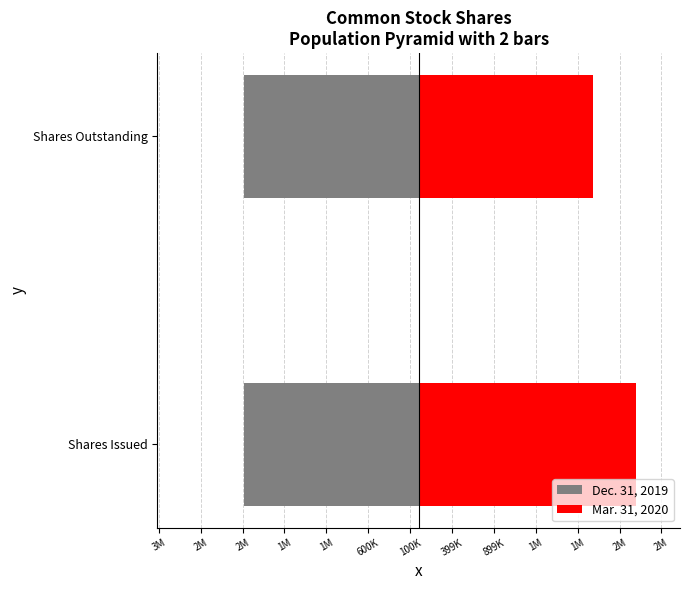

Is it true that Dec. 31, 2019 equals 0.1 at 2M?

False